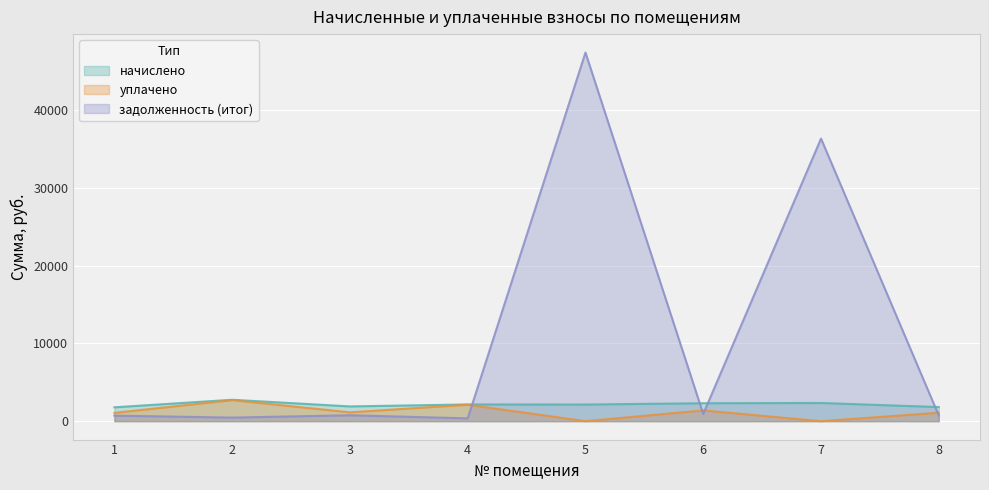

How many interior local valleys does the начислено series have?

2